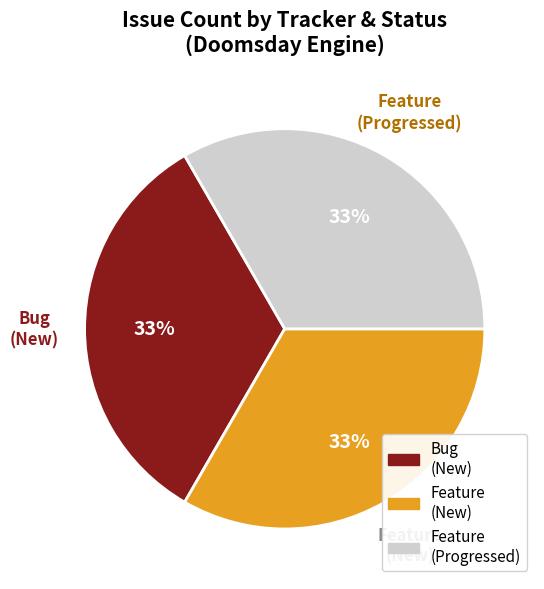

True or false: Bug (New) accounts for 24% of the total.

False